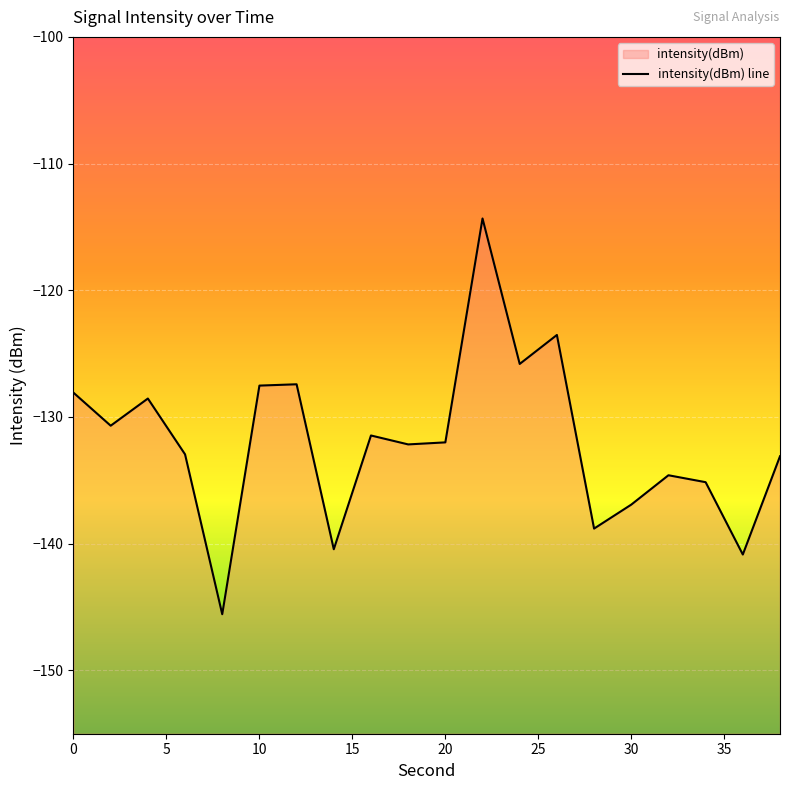

Does the chart display data point markers on the line(s)?

No